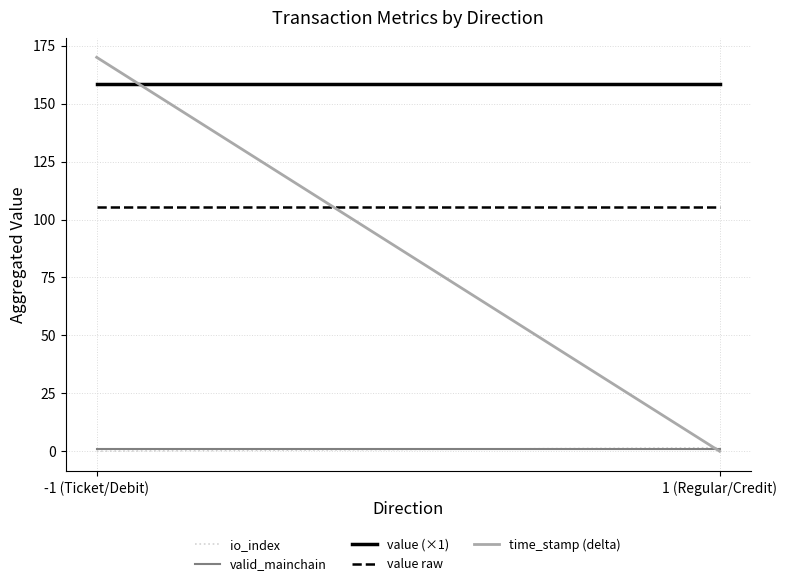

Which series has the largest range (max minus min)?

time_stamp (delta)